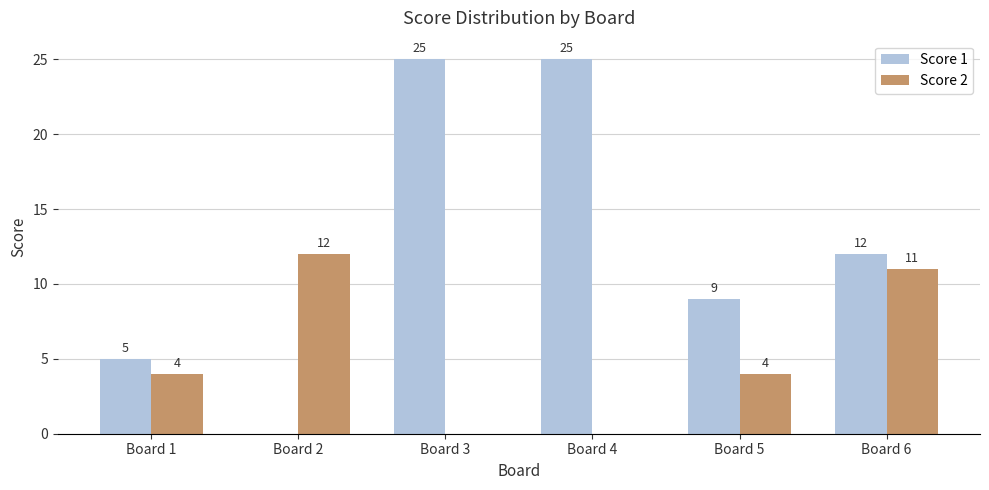

What value does the Score 1 series have at Board 6, to the nearest 10?

10